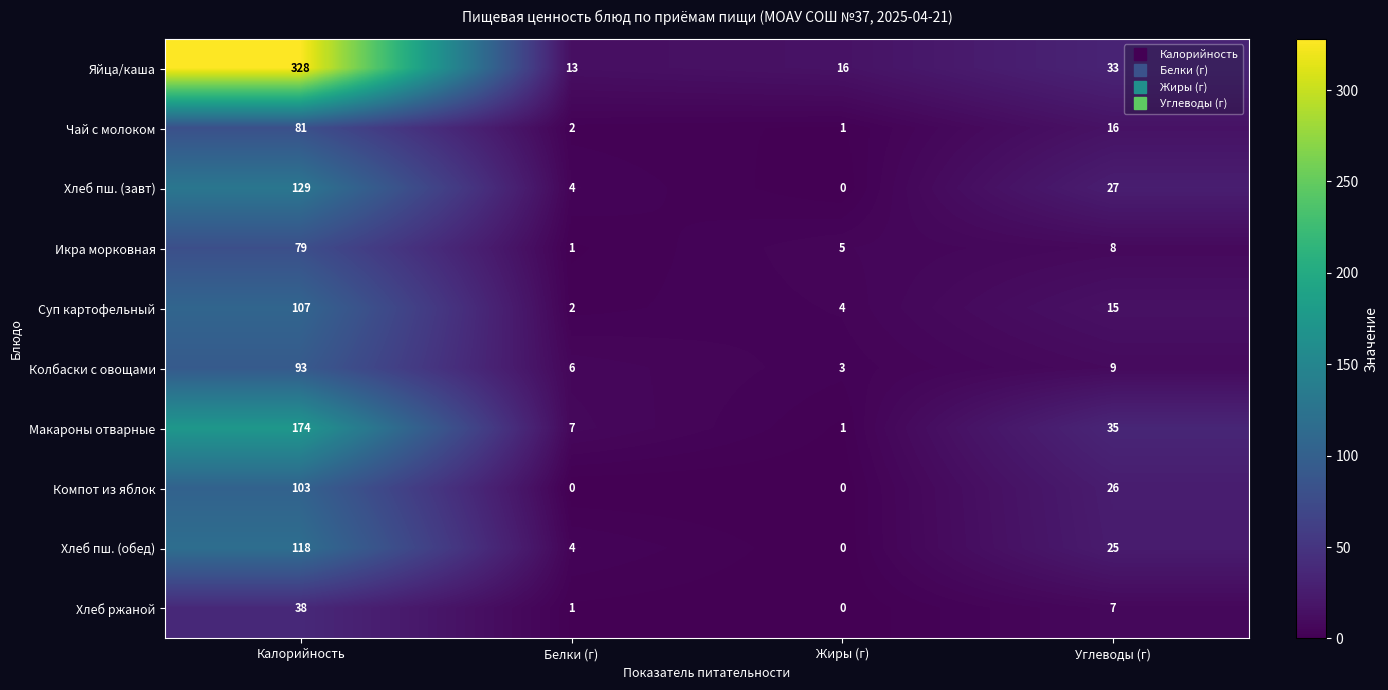

At Калорийность, list the series in order from largest to smallest.

Яйца/каша, Макароны отварные, Хлеб пш. (завт), Хлеб пш. (обед), Суп картофельный, Компот из яблок, Колбаски с овощами, Чай с молоком, Икра морковная, Хлеб ржаной